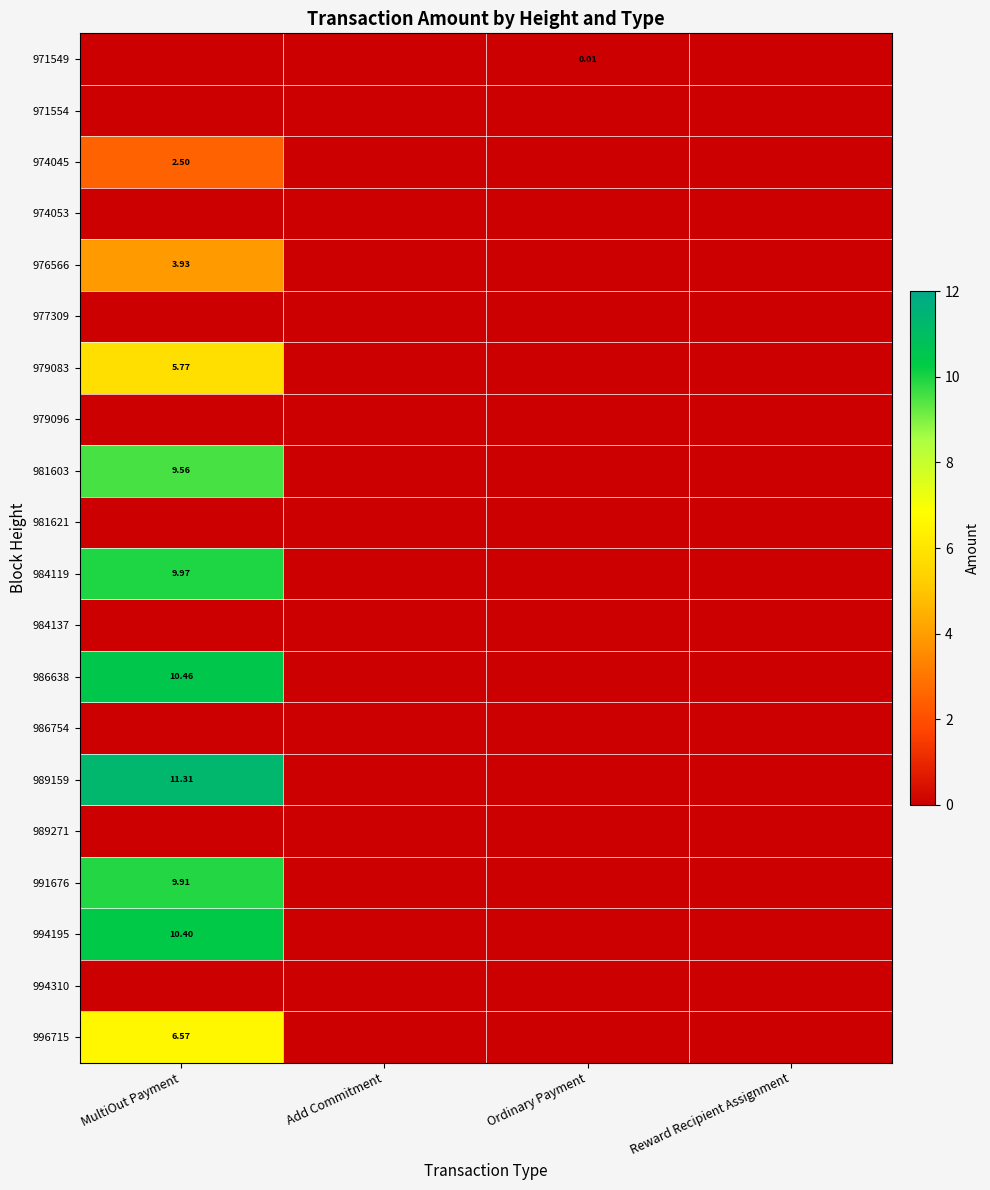

At which category is the sum across all series the highest?

MultiOut Payment